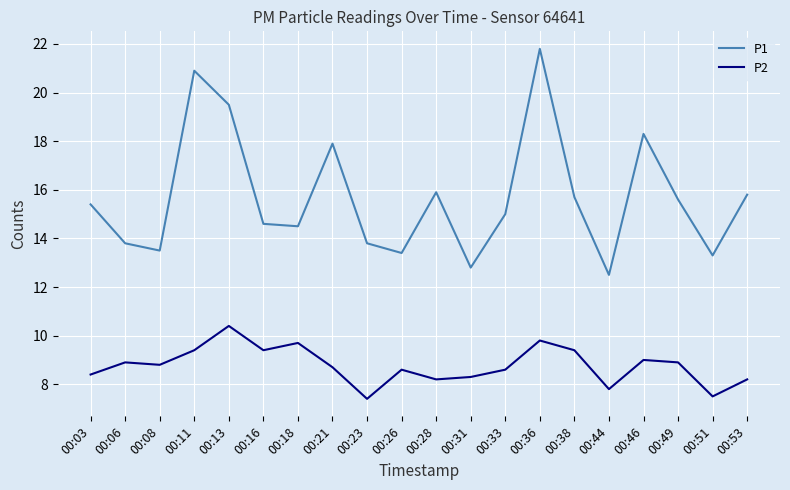

What is the difference between the P1 values at 00:38 and 00:44?

3.2